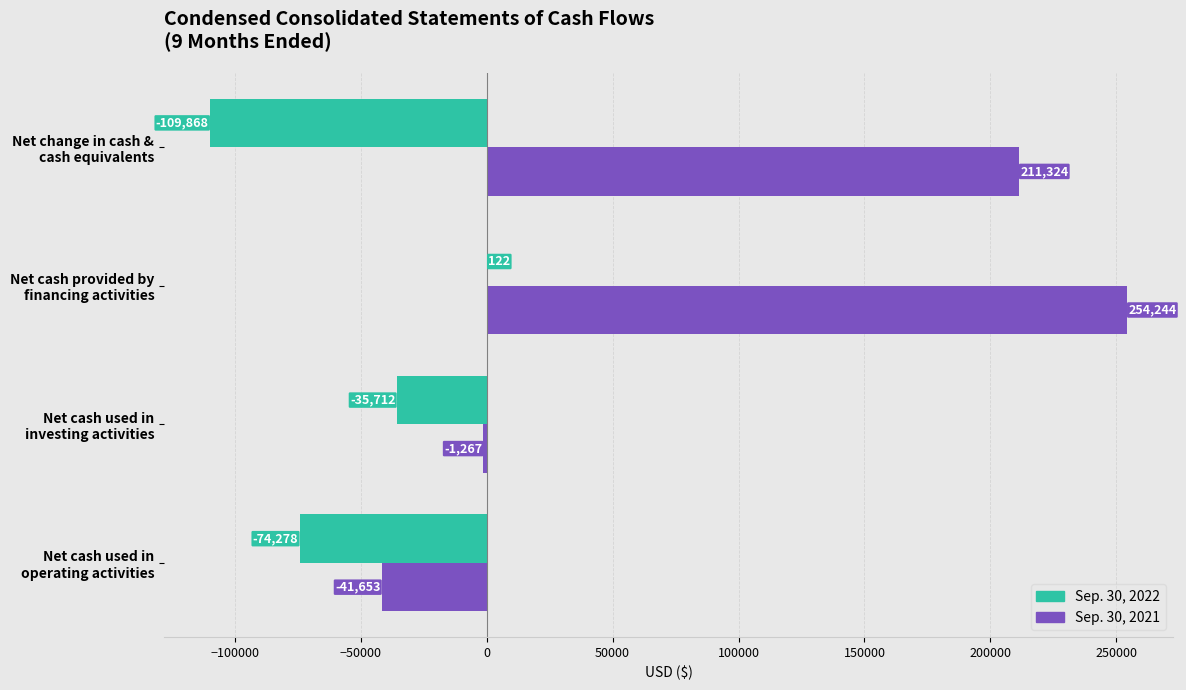

What is the sum of all Sep. 30, 2022 values?

-219736